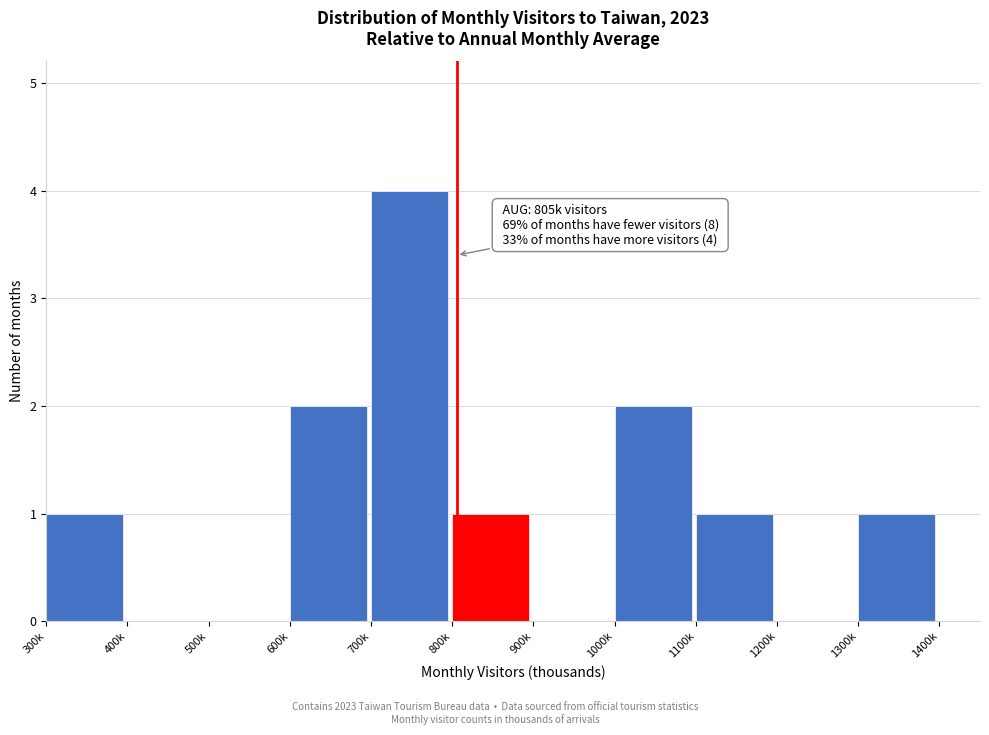

Reading right to left, what are all the values shown in this chart?

1300k=1	1200k=0	1100k=1	1000k=2	900k=0	800k=1	700k=4	600k=2	500k=0	400k=0	300k=1